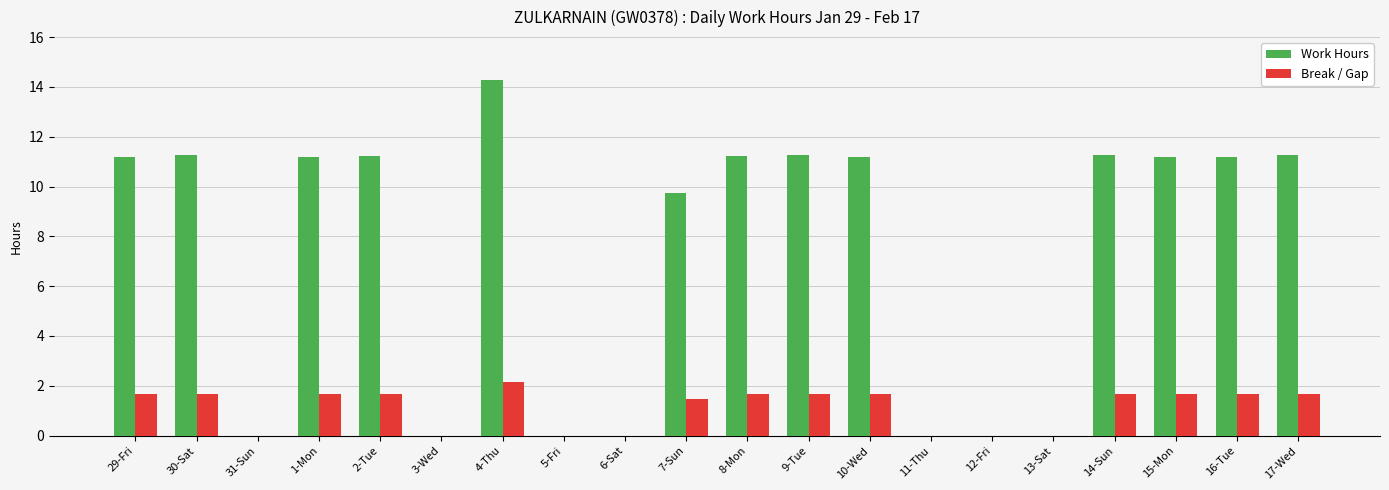

At which category does the chart reach its peak across all series?

4-Thu